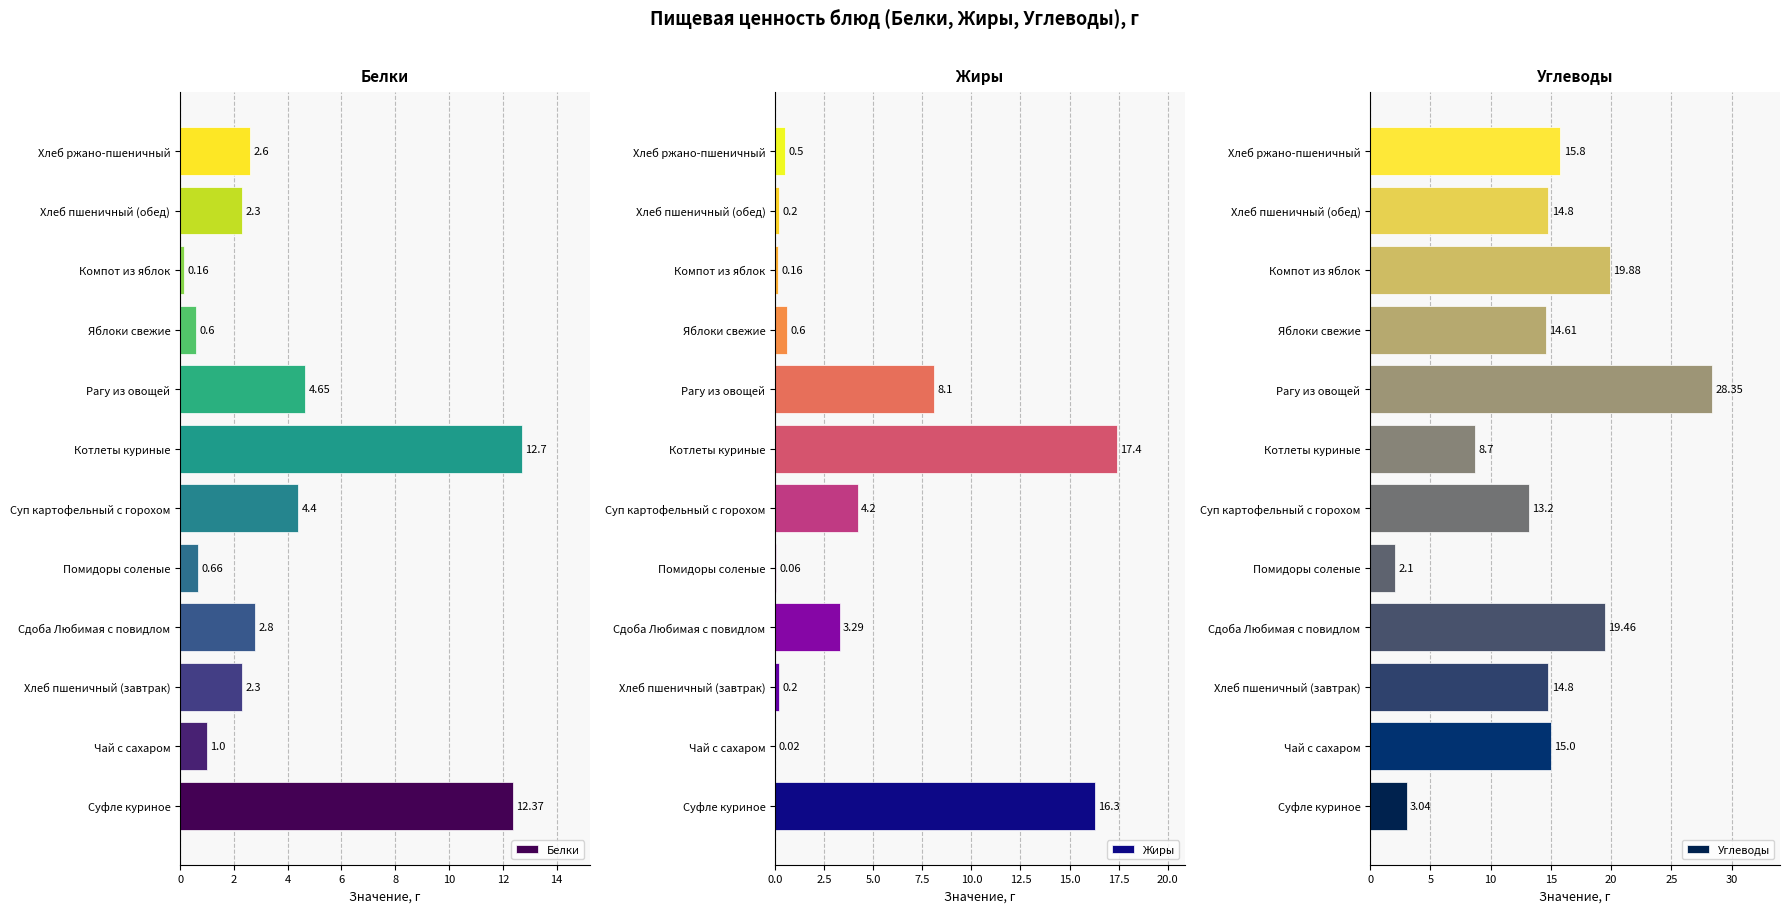

What is the difference between the Белки values at Компот из яблок and Яблоки свежие?

0.4